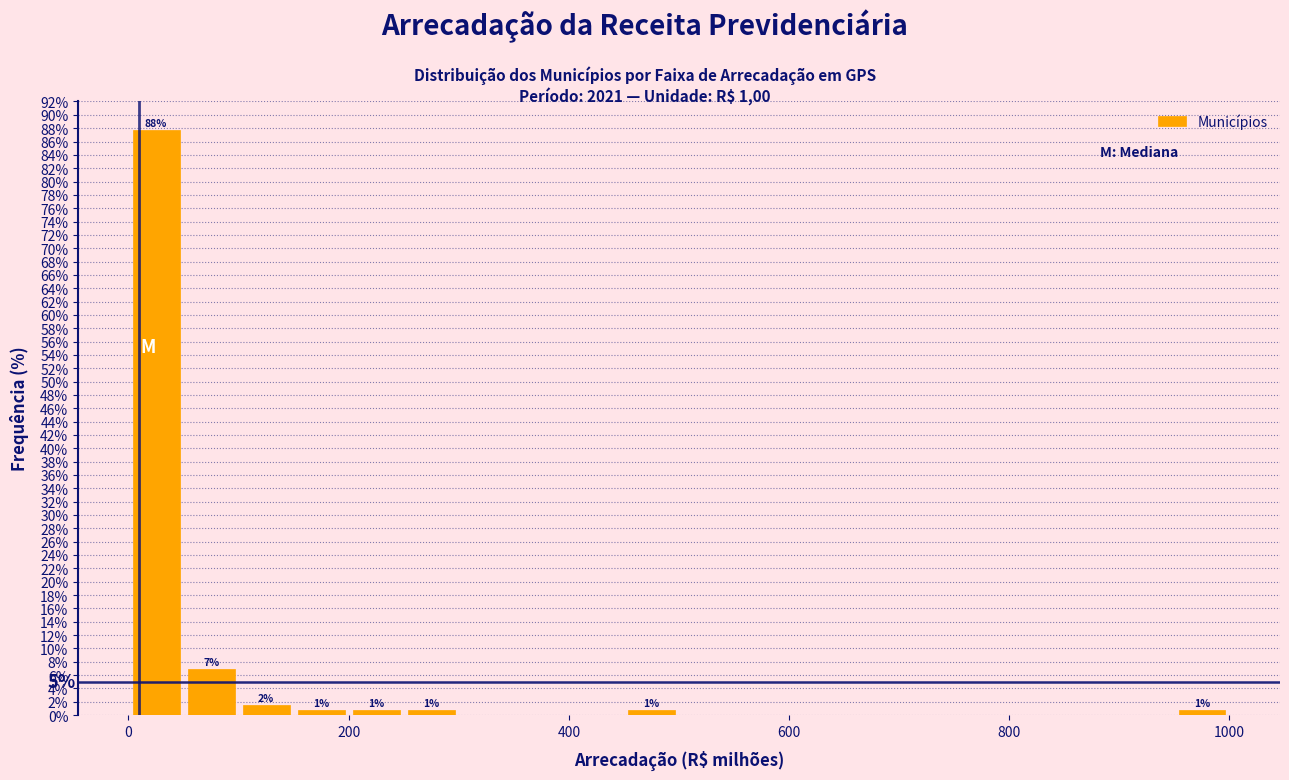

Read against the x-axis, roughly where is the centre of the tallest bar?

20